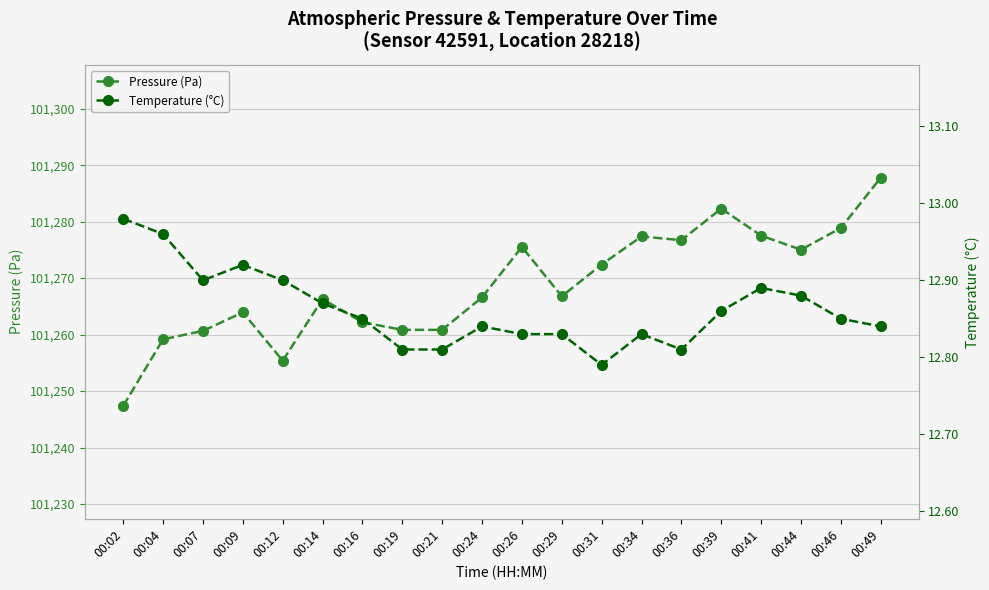

Where is Pressure (Pa) nearest to the value 101267?

00:29